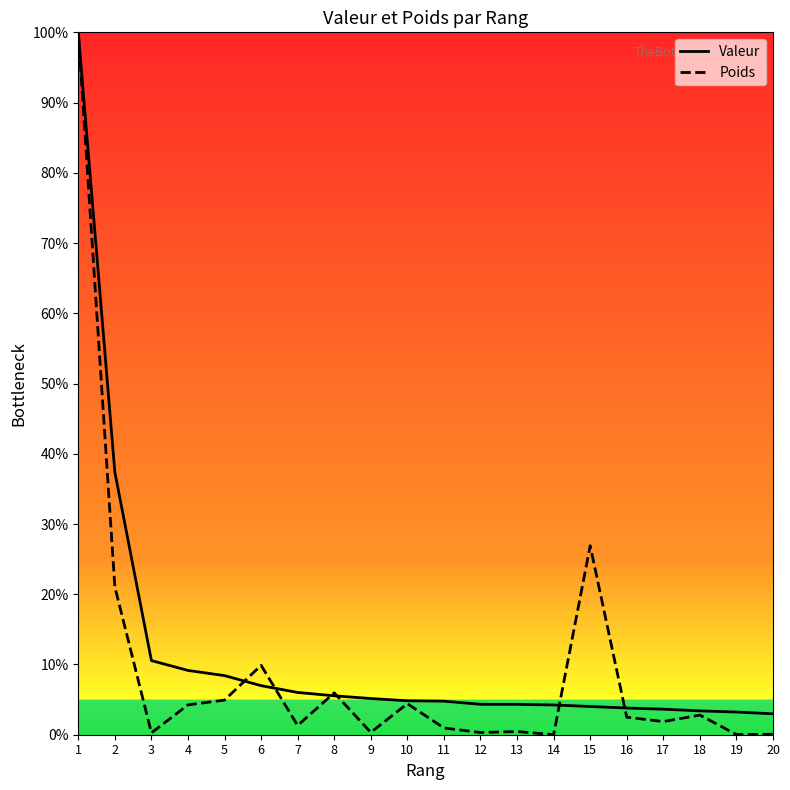

What is the total value across all series at 5?

13.3